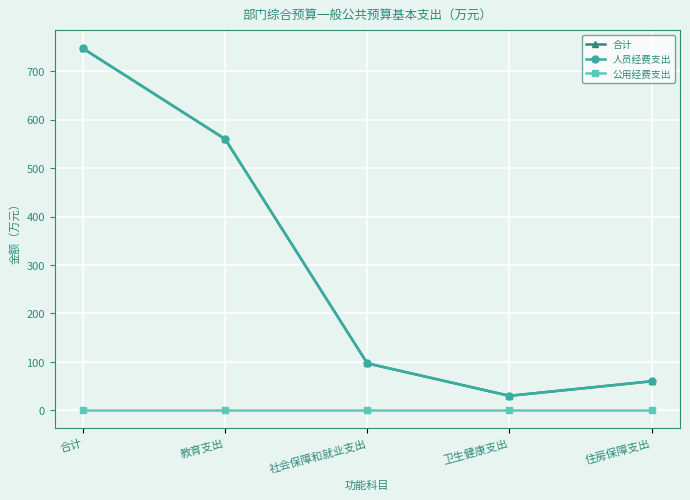

The value of 人员经费支出 at 社会保障和就业支出 is 139.2. True or false?

False